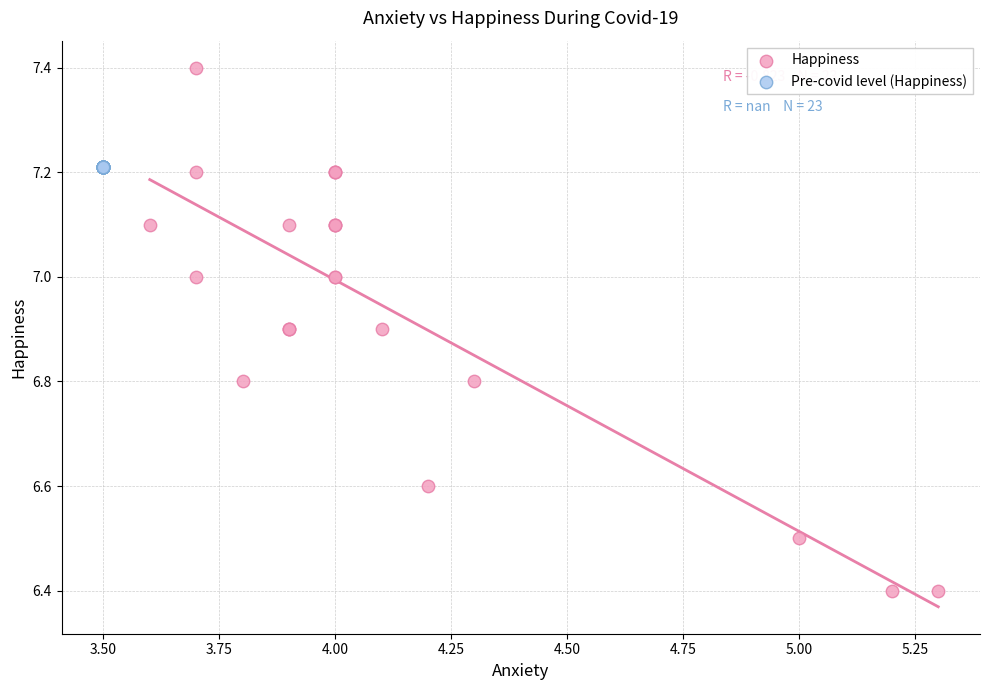

Which series contains the highest Y value?

Happiness